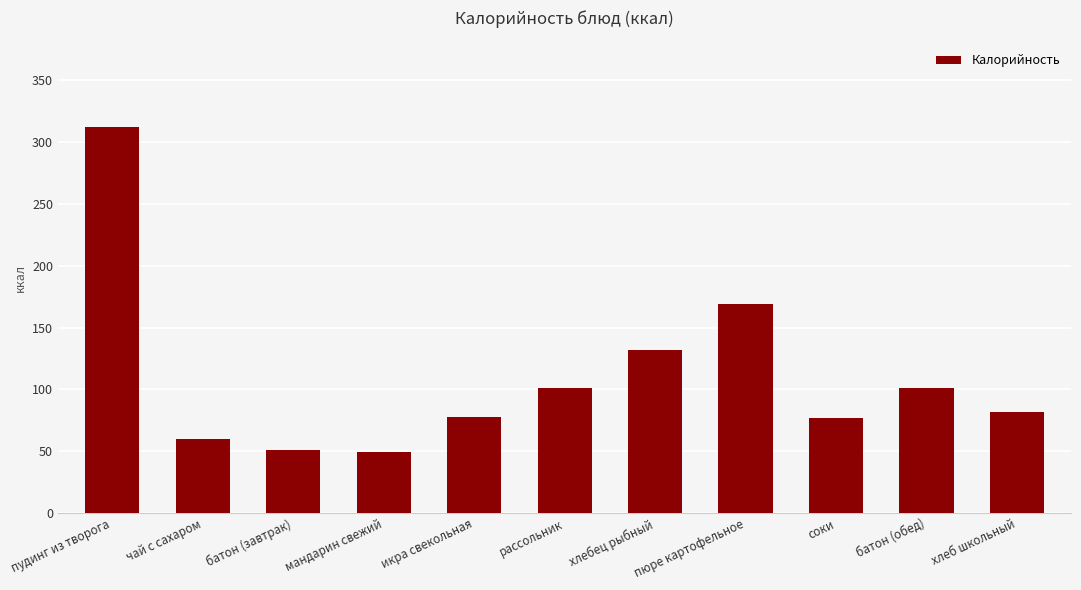

What is the difference between the maximum and second lowest values?

261